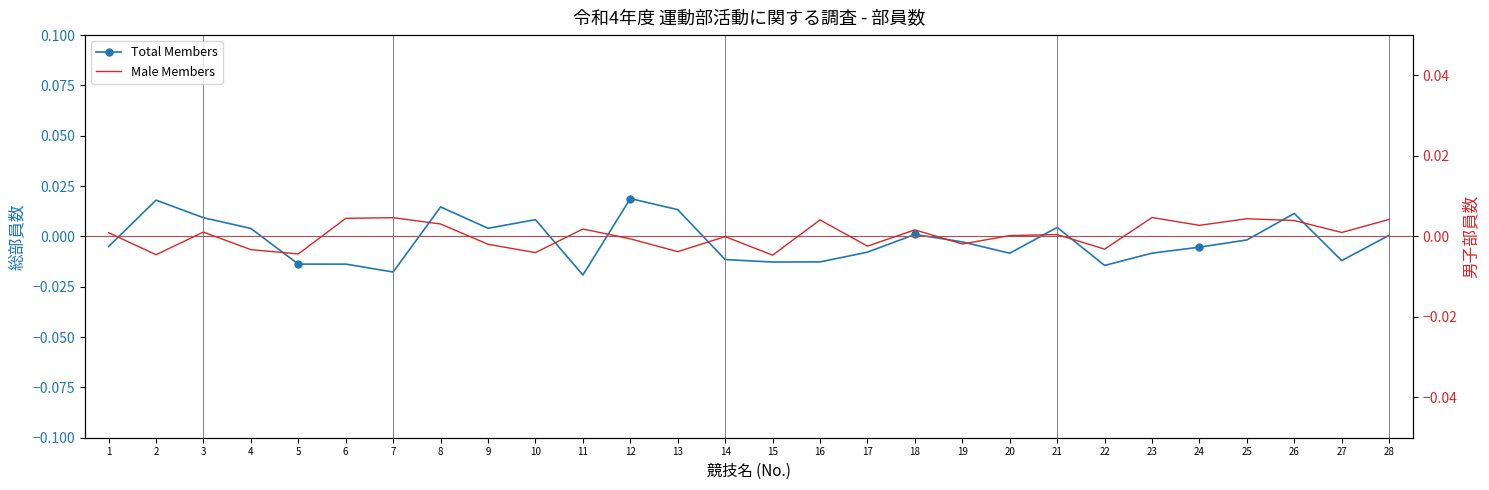

At which category is the sum across all series the highest?

12